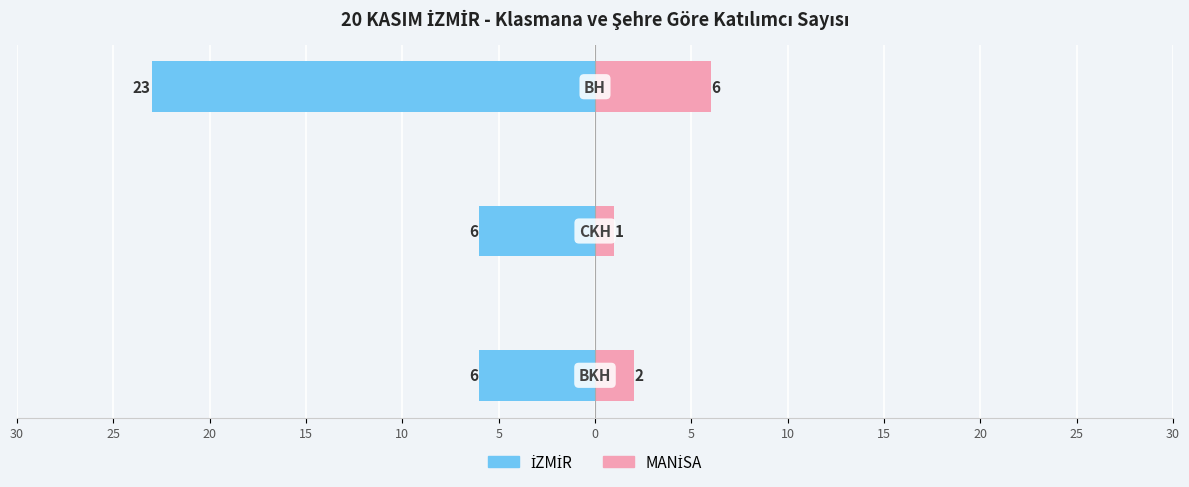

What are all the series names shown in the legend?

İZMİR, MANİSA